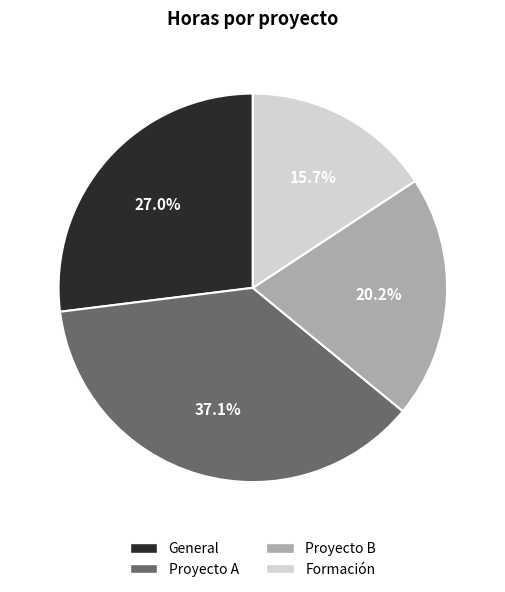

Does Proyecto A represent more than half of the total?

No